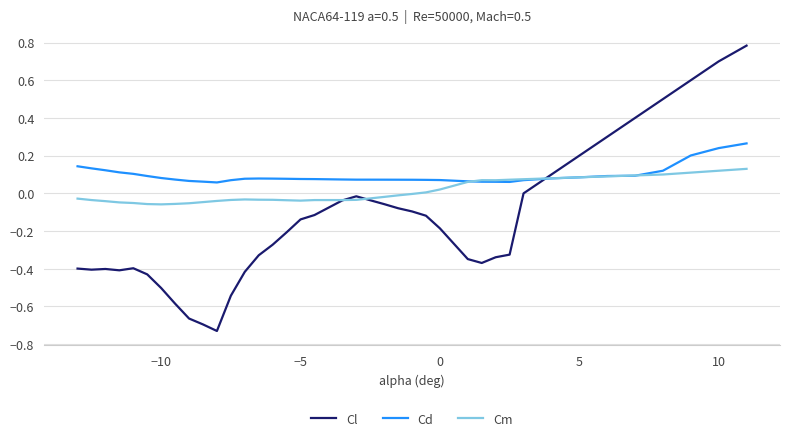

Rank the series by their maximum value, from lowest to highest.

Cm, Cd, Cl